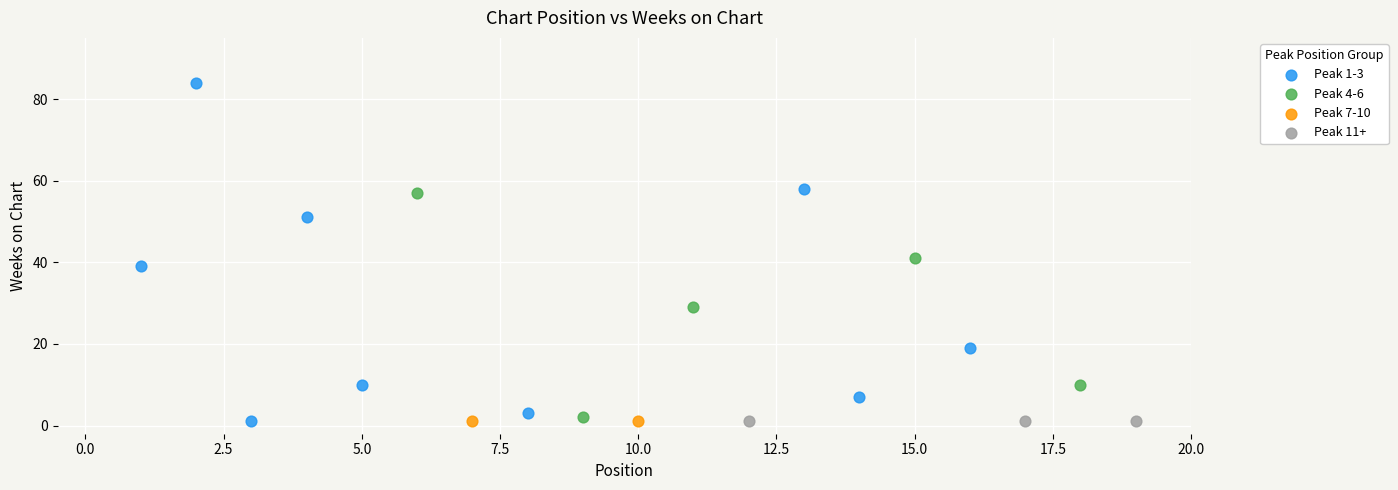

What are all the series names shown in the legend?

Peak 1-3, Peak 4-6, Peak 7-10, Peak 11+